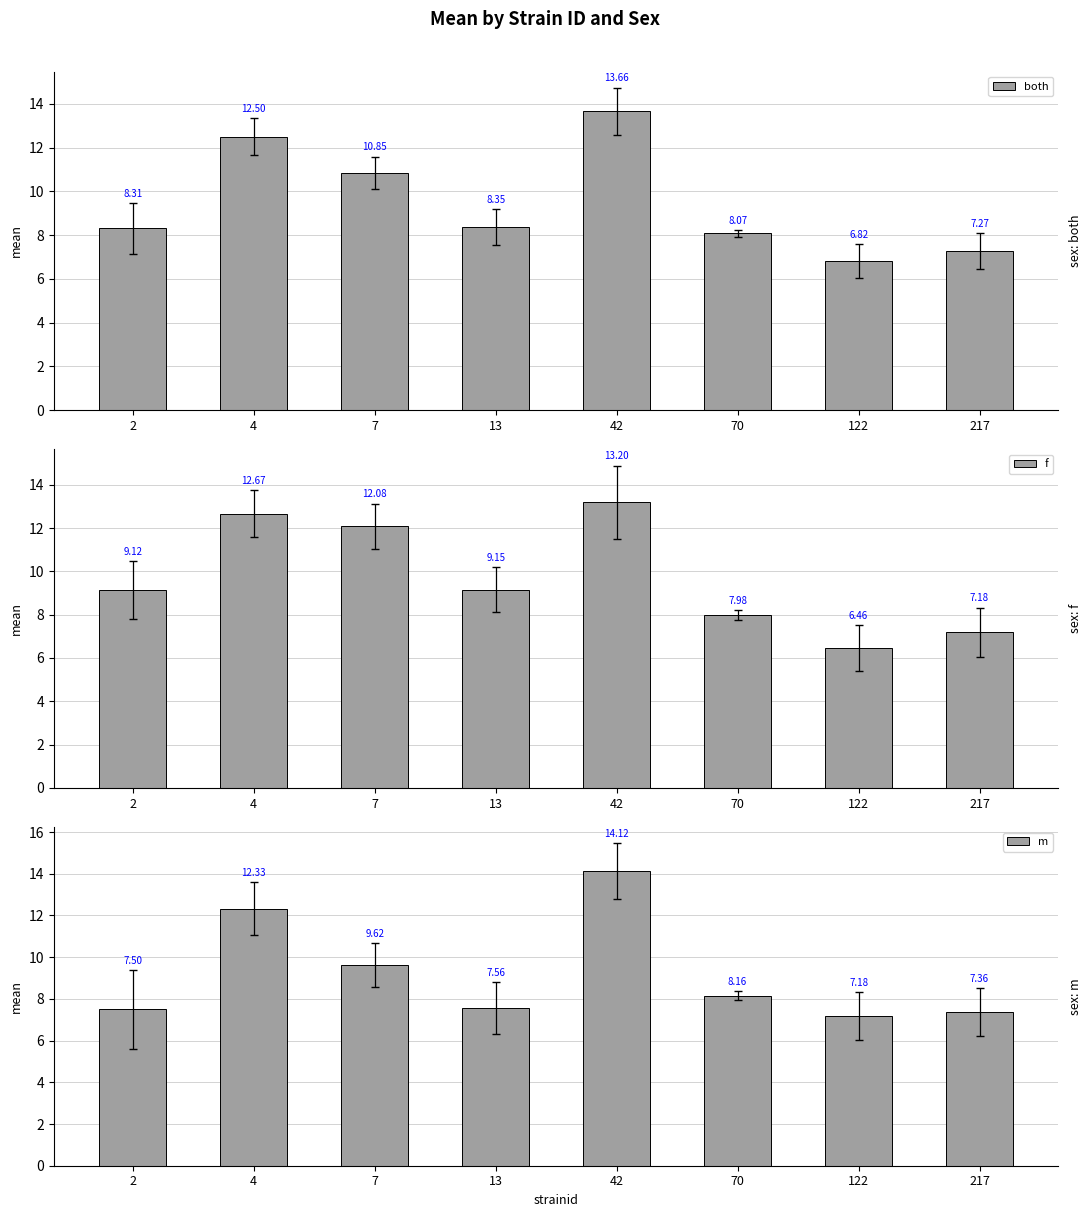

At which category is the sum across all series the highest?

42